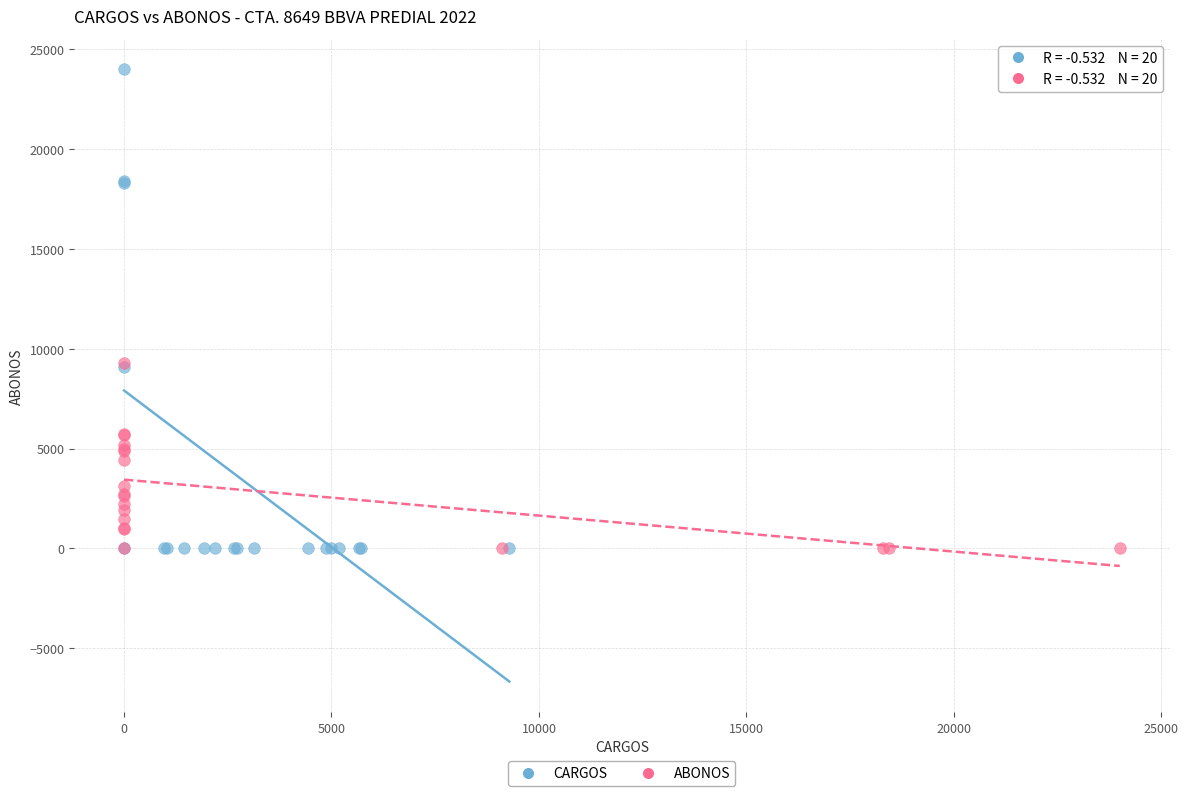

Which series contains the highest Y value?

CARGOS